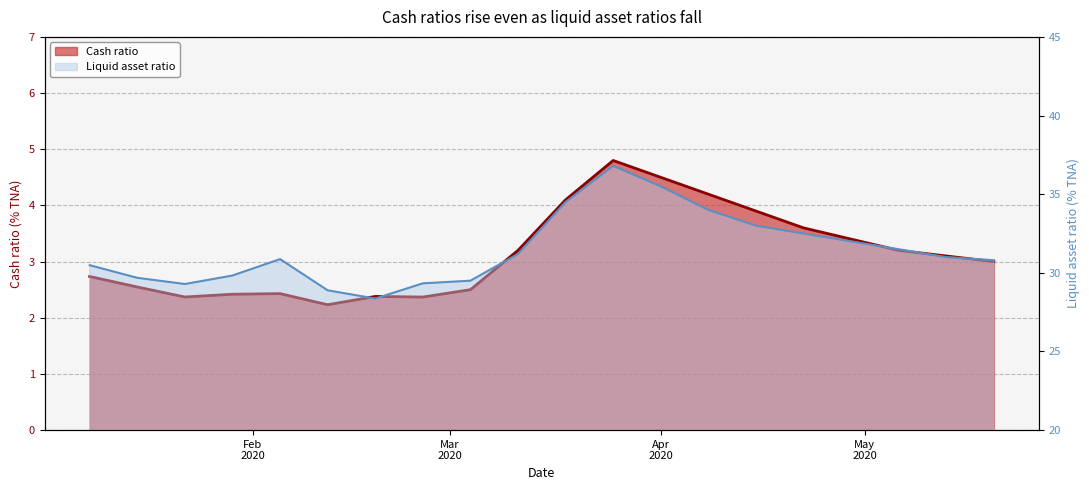

True or false: Cash ratio and Liquid asset ratio cross at least once.

False